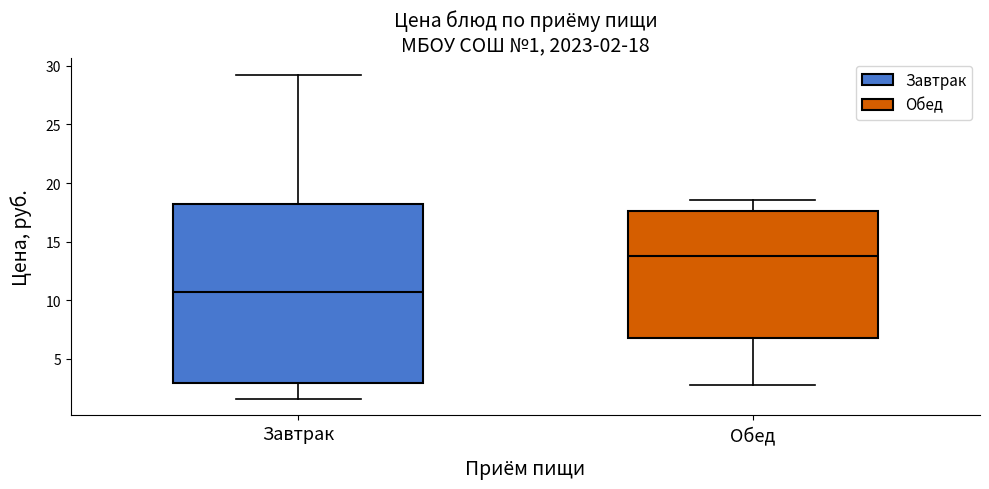

Which box has the highest median line?

Обед